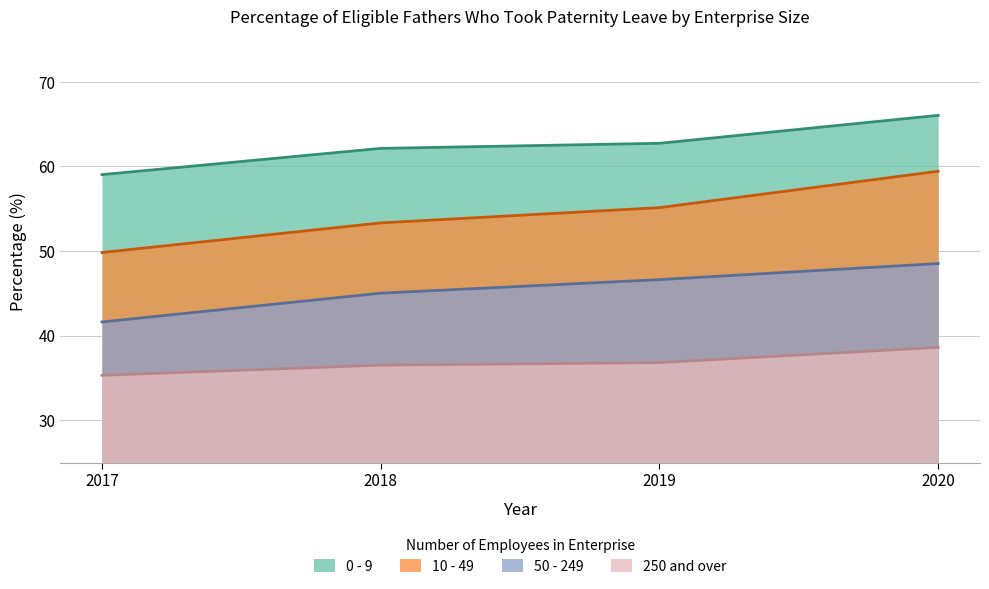

Which series has the widest spread of values?

10 - 49